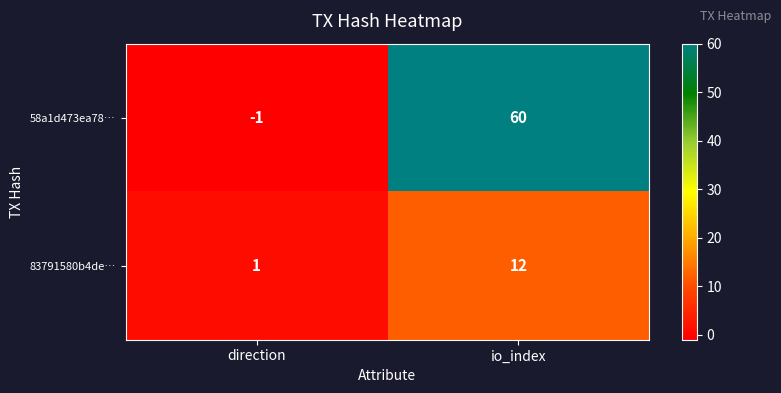

How many series are shown in this chart?

2